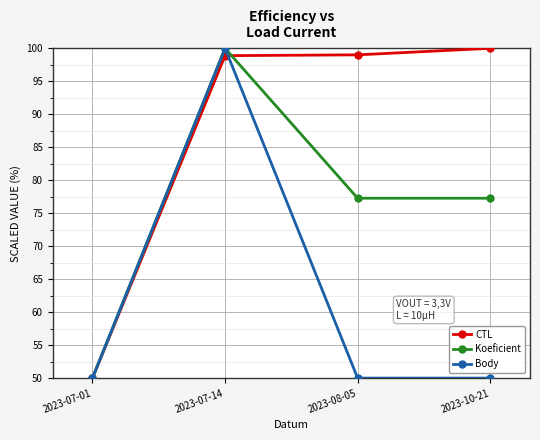

True or false: Body and CTL cross at least once.

True